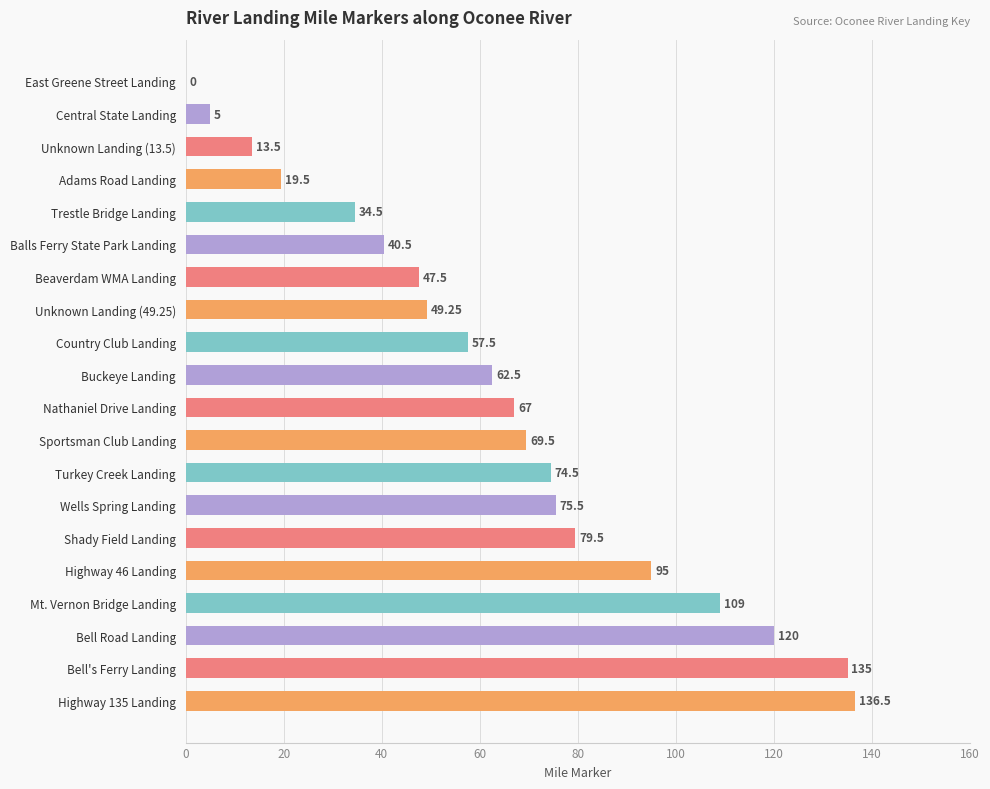

What is the sum of the values at Nathaniel Drive Landing and Sportsman Club Landing?

136.5